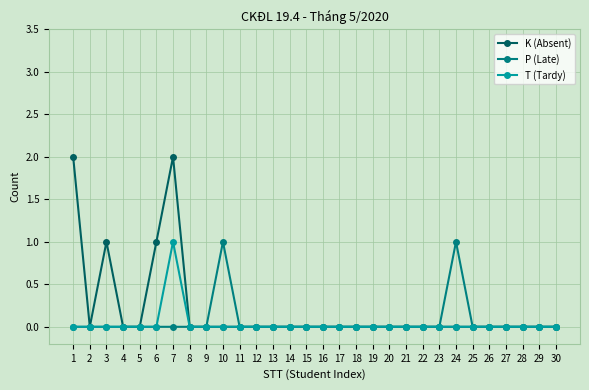

What are all the series names shown in the legend?

K (Absent), P (Late), T (Tardy)